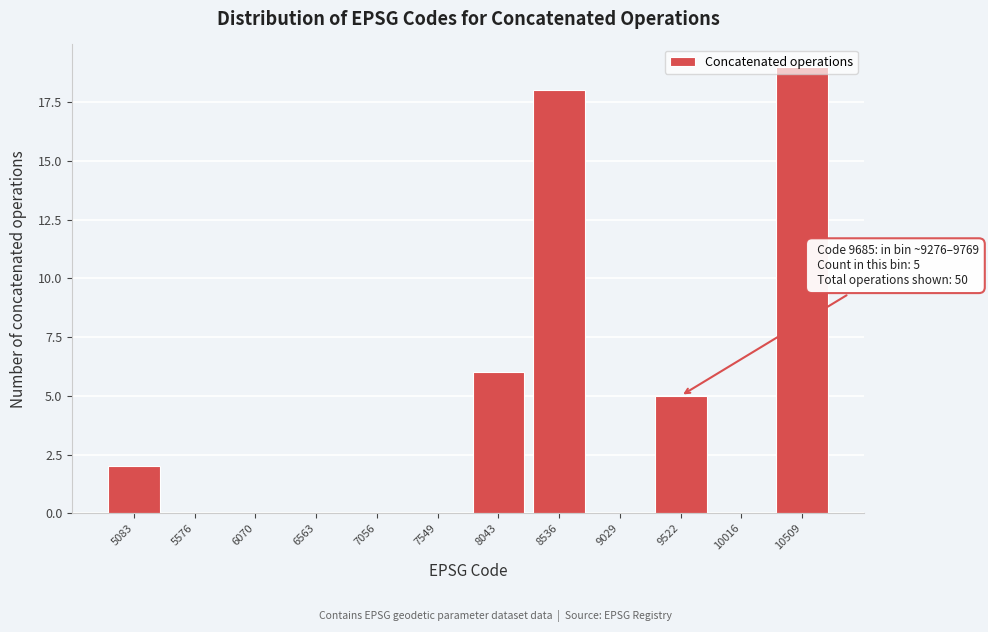

Over which range of the x-axis is the bar tallest?

10250 to 10750